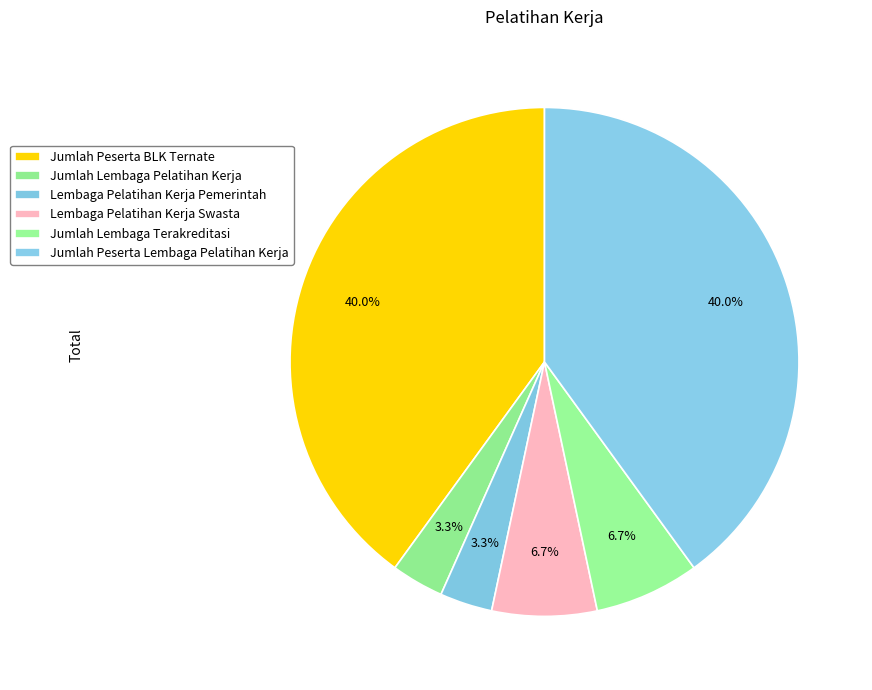

How many slices are in this pie chart?

6